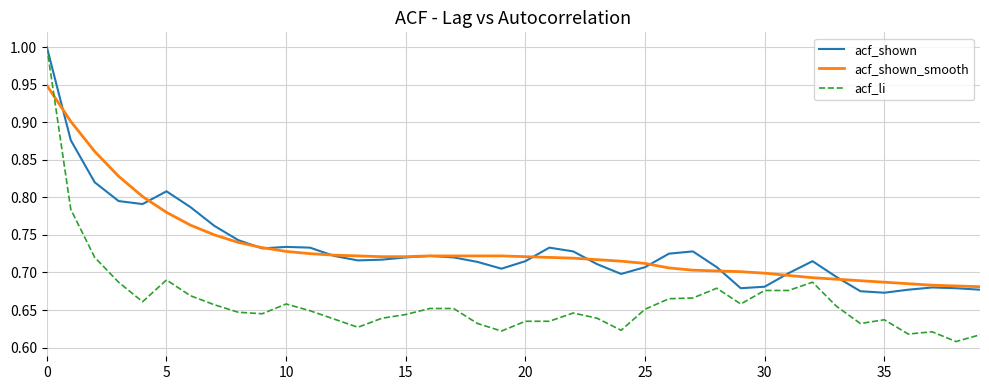

How many lines are shown in the chart?

3